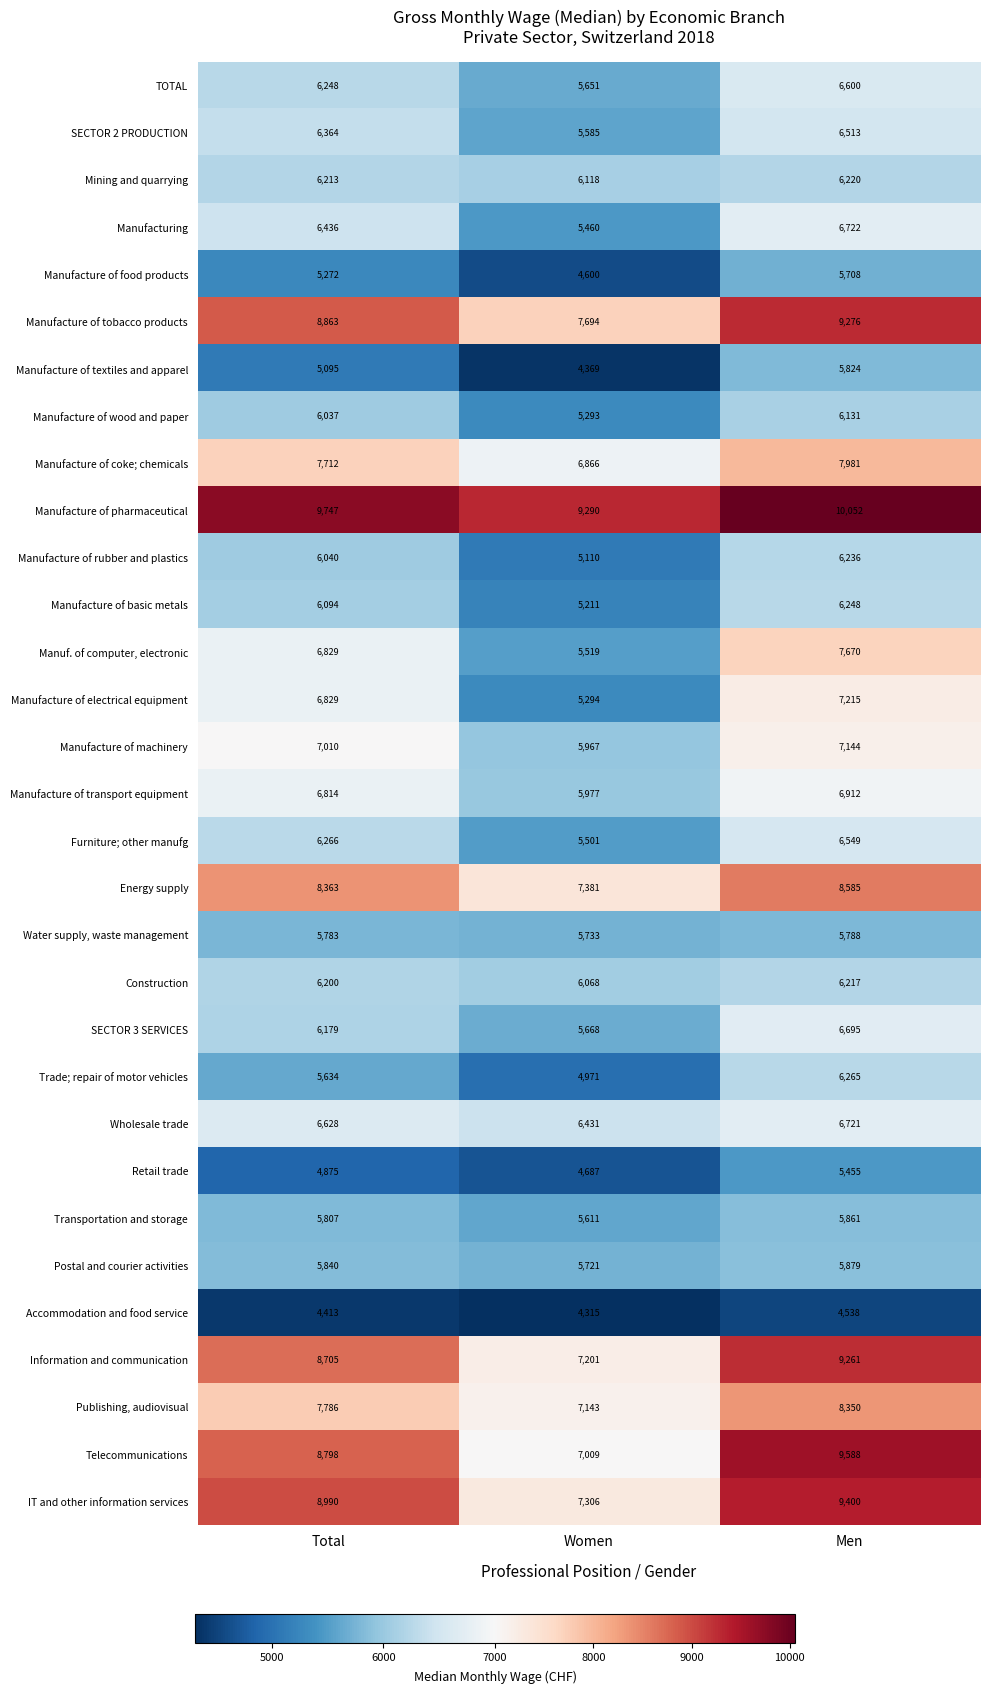

How many data points in Publishing, audiovisual are less than 7786?

1